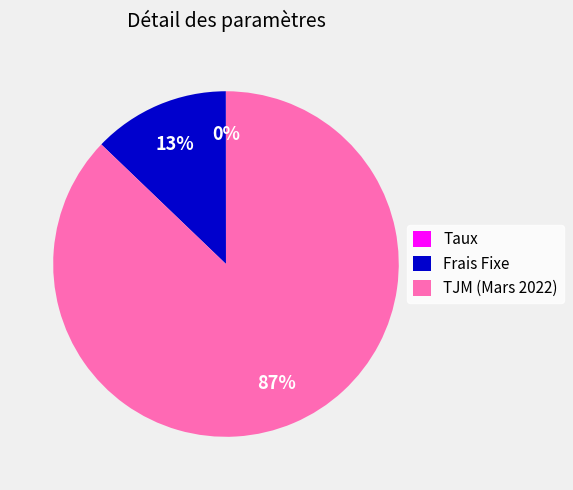

True or false: Frais Fixe accounts for 21% of the total.

False